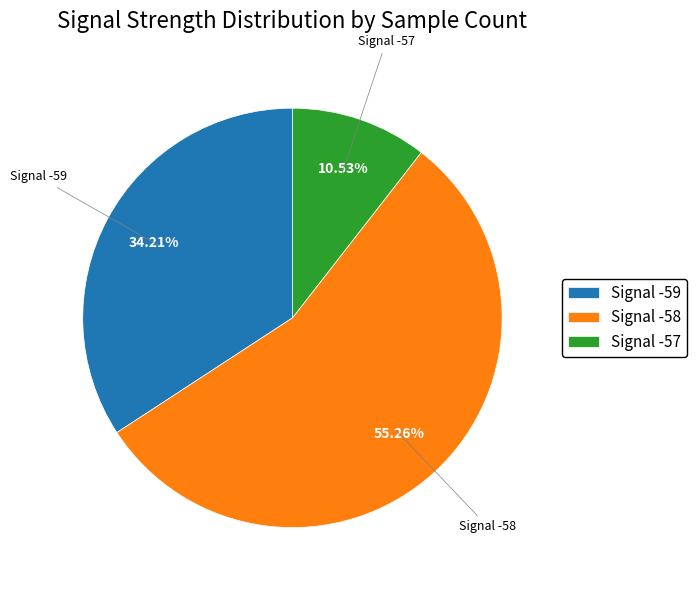

Combined, do Signal -59 and Signal -57 account for over 50%?

No